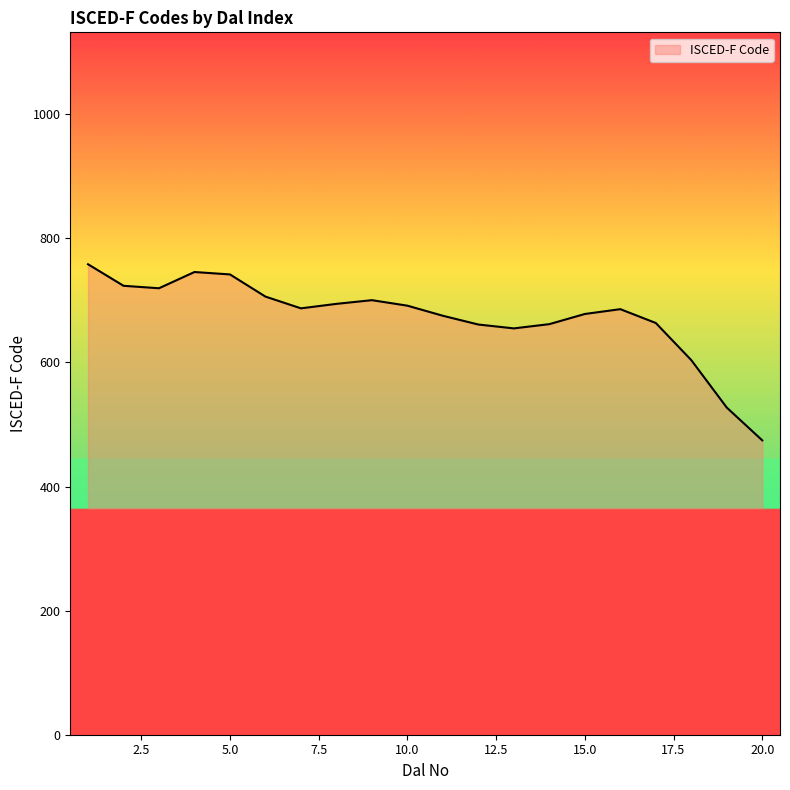

What is the difference between the maximum and minimum values?

283.8